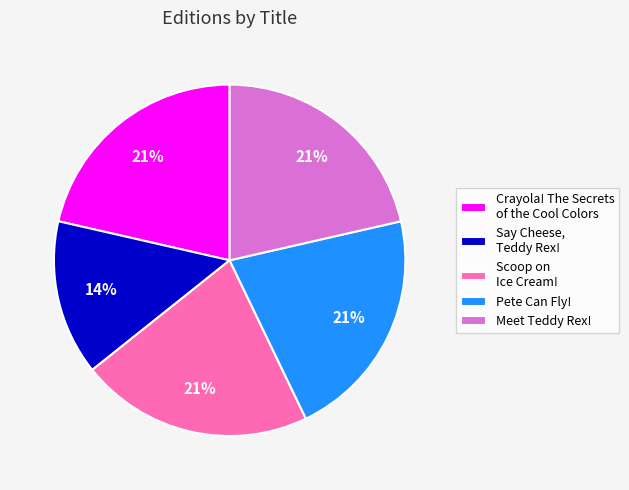

Combined, do Scoop on Ice Cream! and Crayola! The Secrets of the Cool Colors account for over 50%?

No